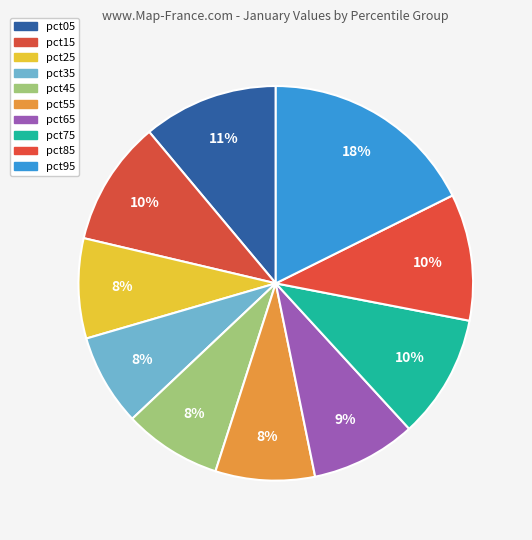

Does pct95 represent more than half of the total?

No